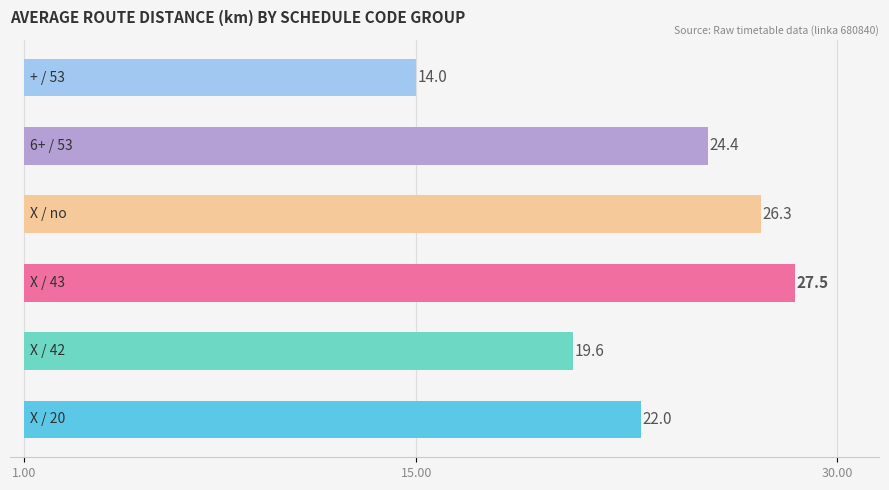

Does the chart contain stacked bars?

No